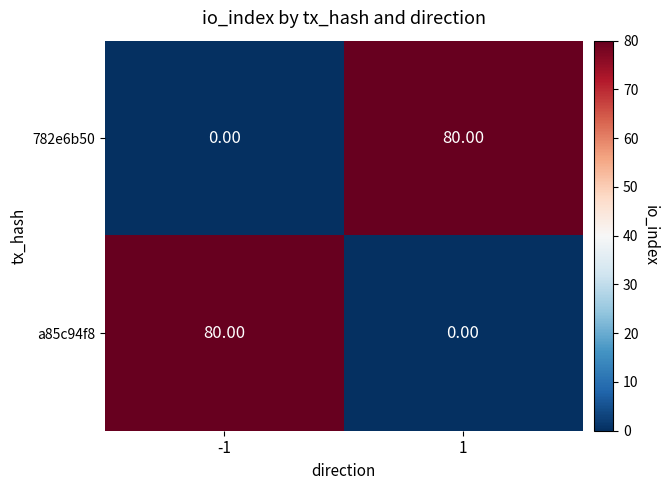

What is the sum of the 782e6b50 values at 1 and -1?

80